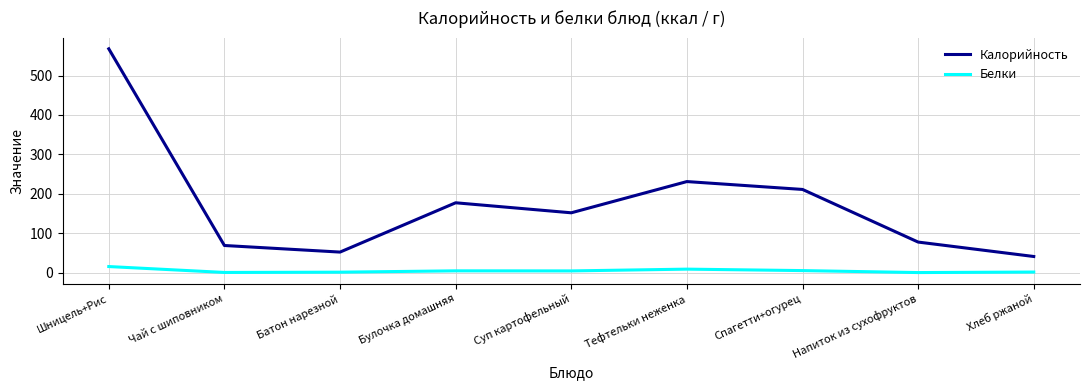

Rank the series by their average value, from highest to lowest.

Калорийность, Белки